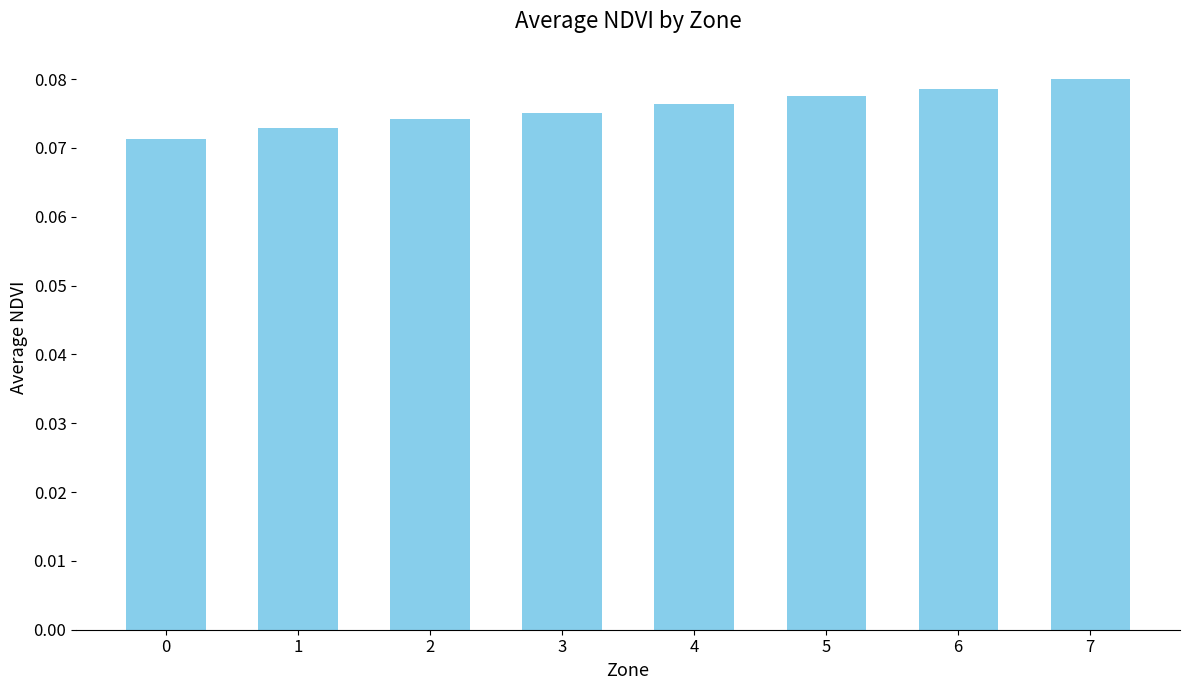

What is the sum of all values?

0.6